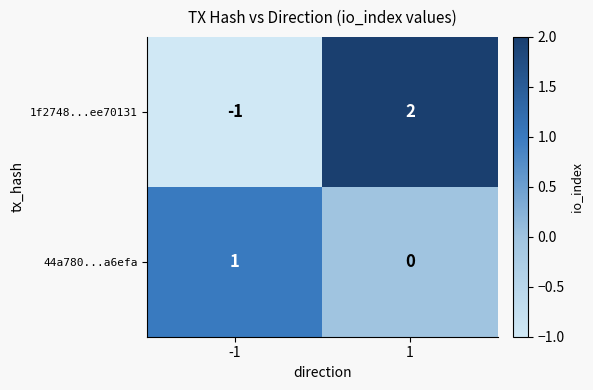

What is the greatest value displayed?

2